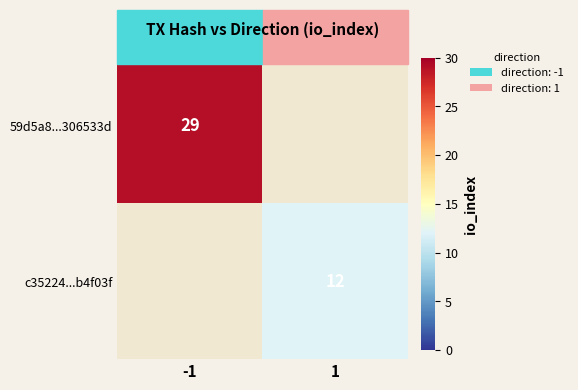

The value of 59d5a8...306533d at -1 is 29. True or false?

True